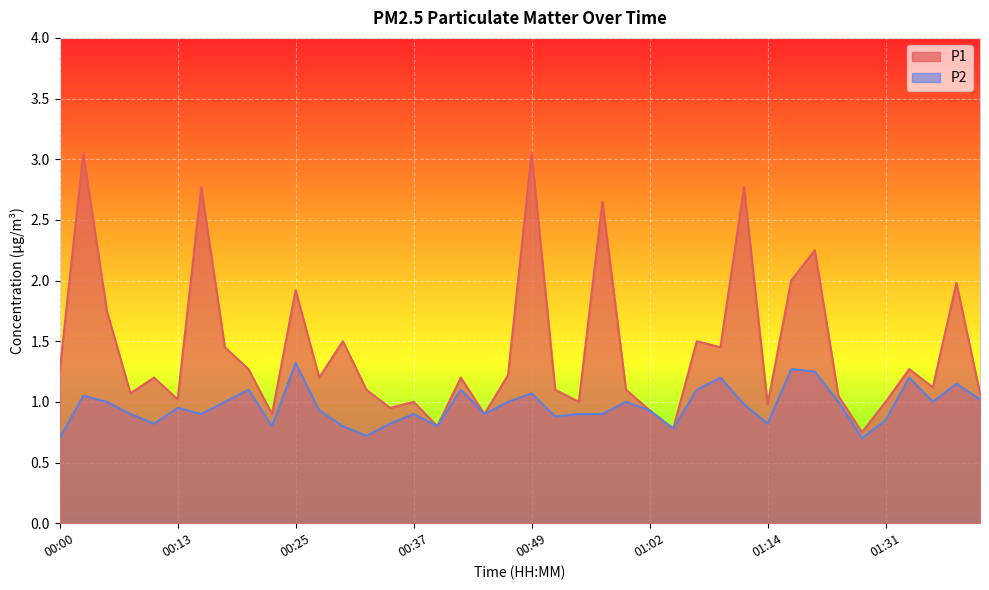

True or false: P1 and P2 cross at least once.

False